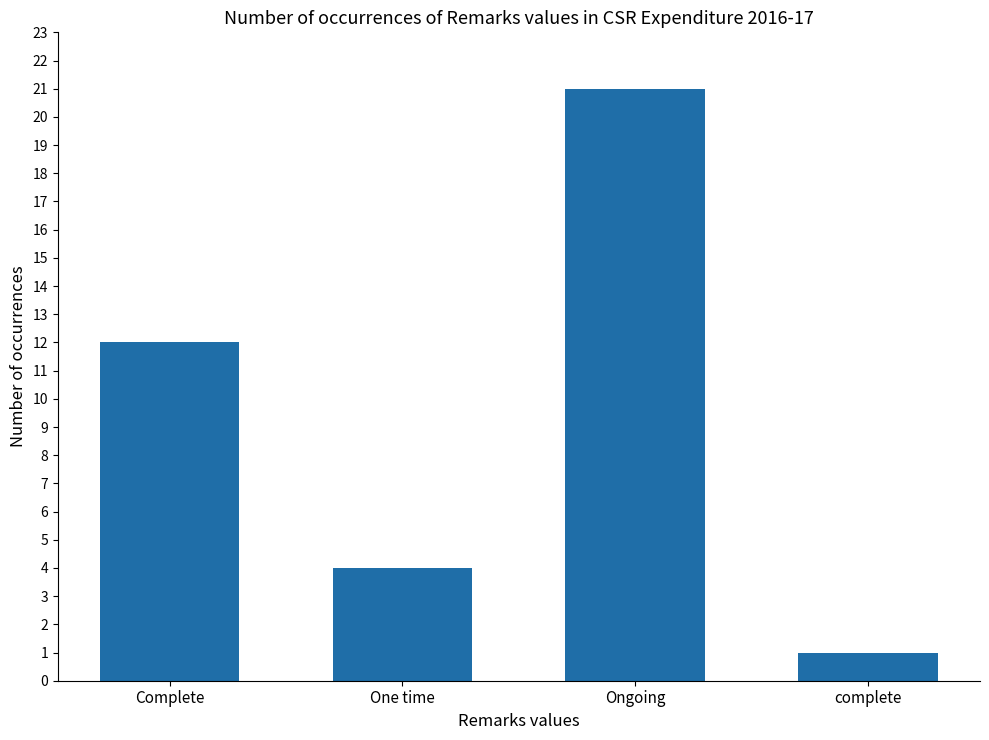

At which category does the chart reach its minimum across all series?

complete